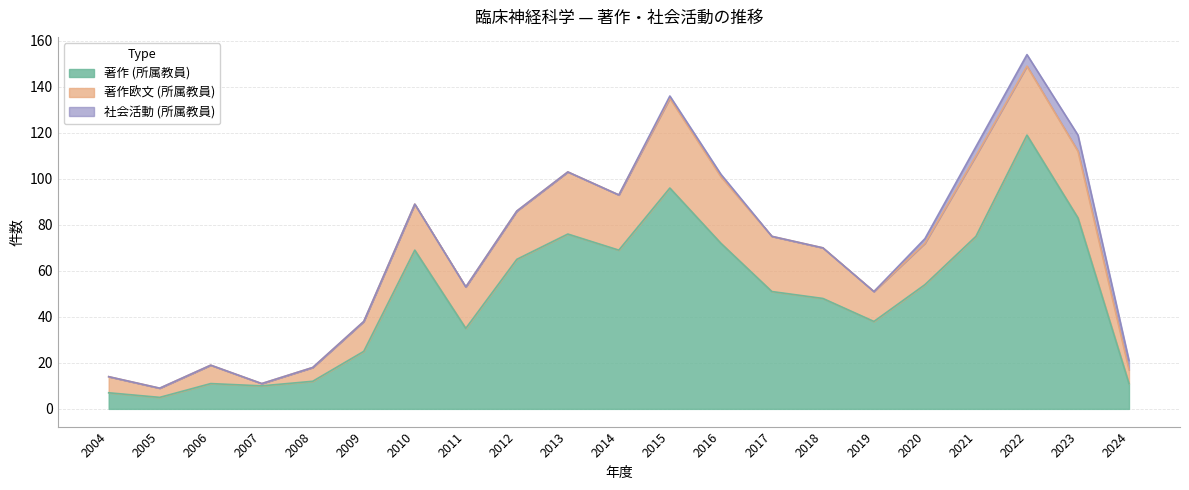

Which series changed the most between 2020 and 2024?

著作 (所属教員)